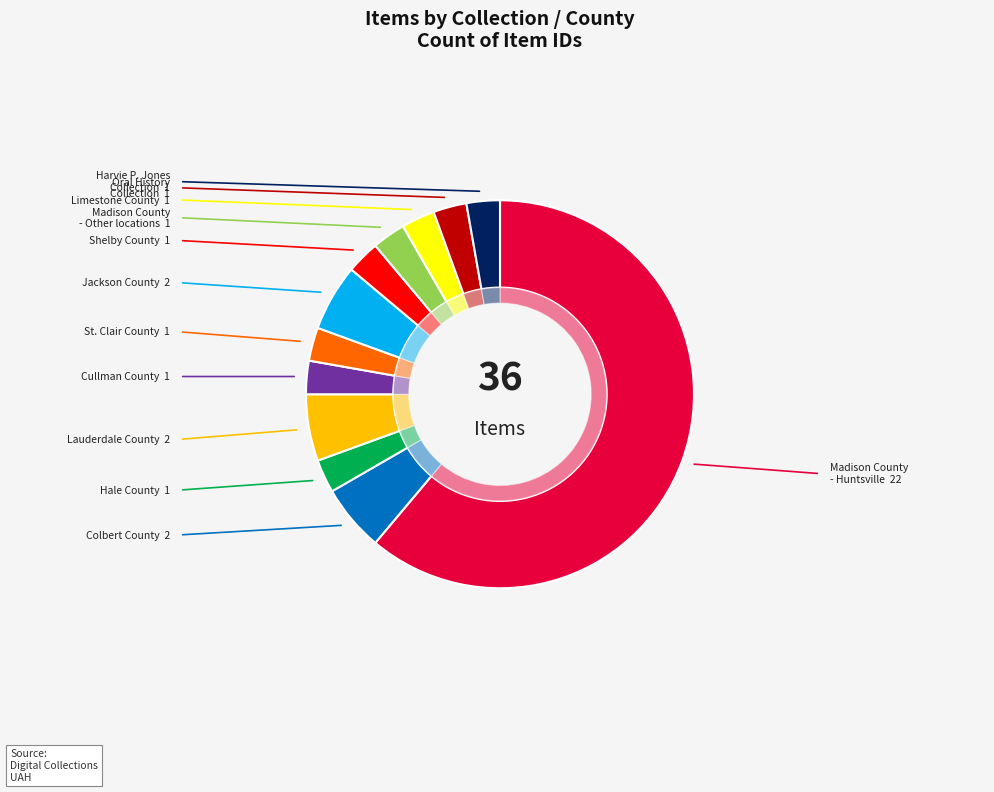

Is there any slice that represents more than half of the pie?

Yes